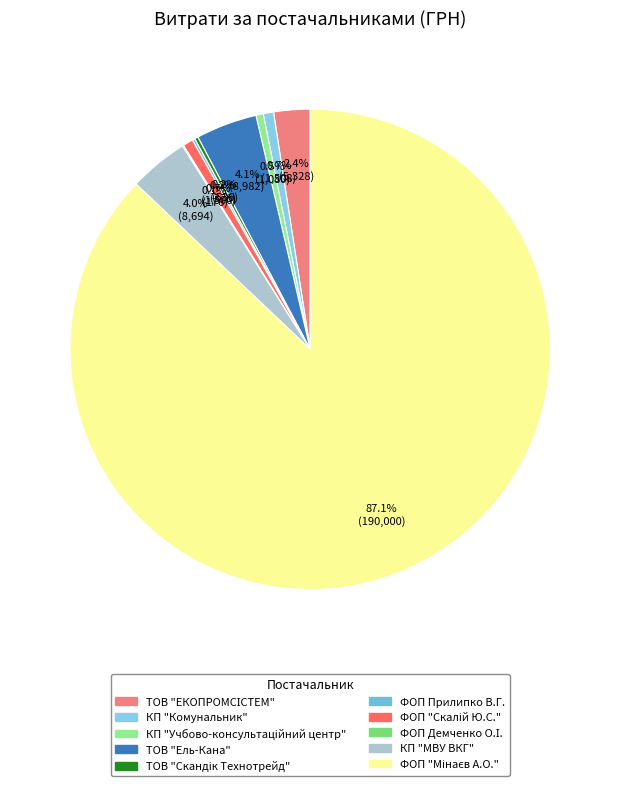

True or false: КП "Учбово-консультацiйний центр" accounts for 0% of the total.

True